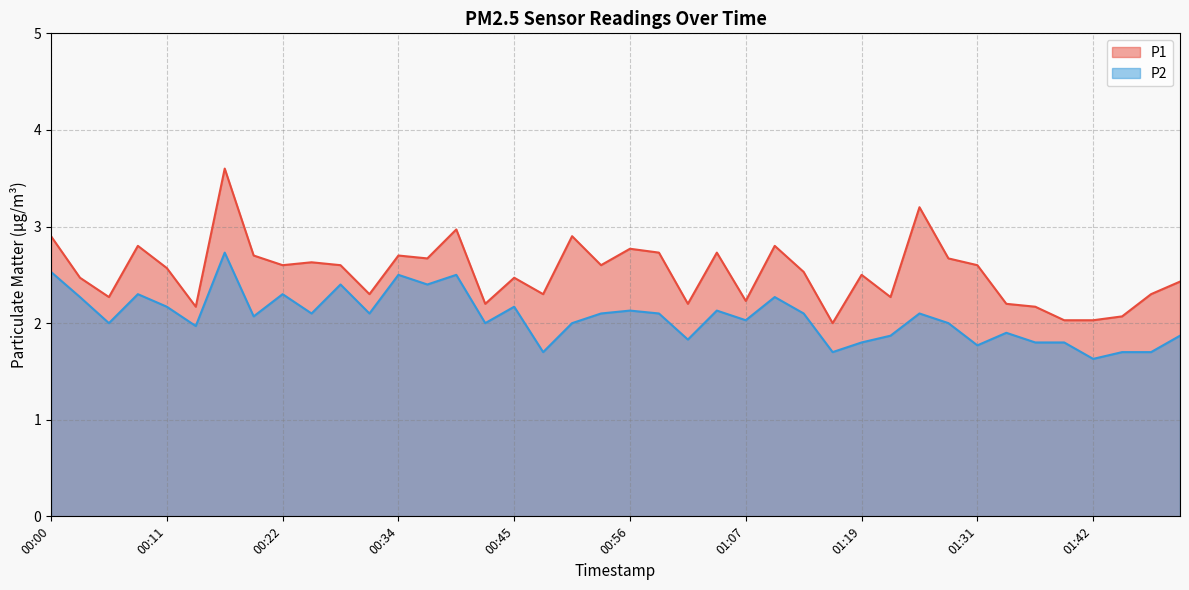

What is the value of the P2 point at the 30th from the left?

1.9